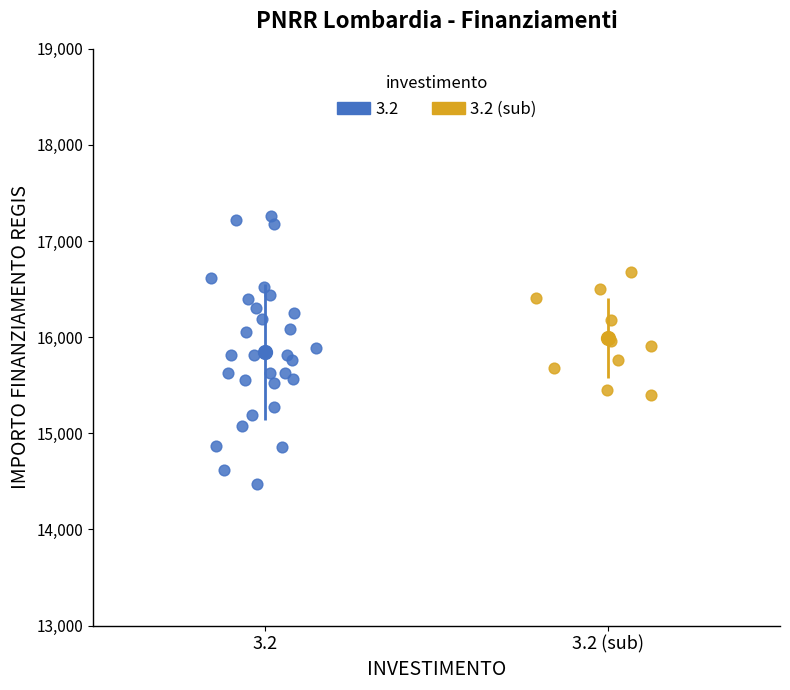

Which series has the widest spread of Y values?

3.2